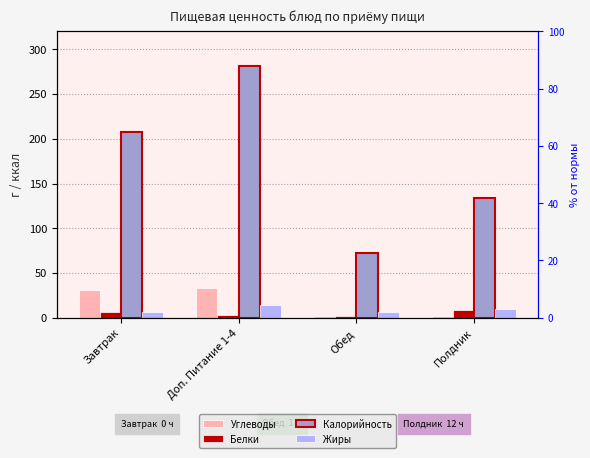

Reading left to right, transcribe all the data shown in this chart.

Углеводы: Завтрак=30.7	Доп. Питание 1-4=33.5	Обед=2.2	Полдник=2.1
Белки: Завтрак=6.1	Доп. Питание 1-4=2.9	Обед=2.2	Полдник=8.3
Калорийность: Завтрак=207.1	Доп. Питание 1-4=281.0	Обед=72.1	Полдник=134.3
Жиры: Завтрак=6.6	Доп. Питание 1-4=14.4	Обед=6.0	Полдник=10.3